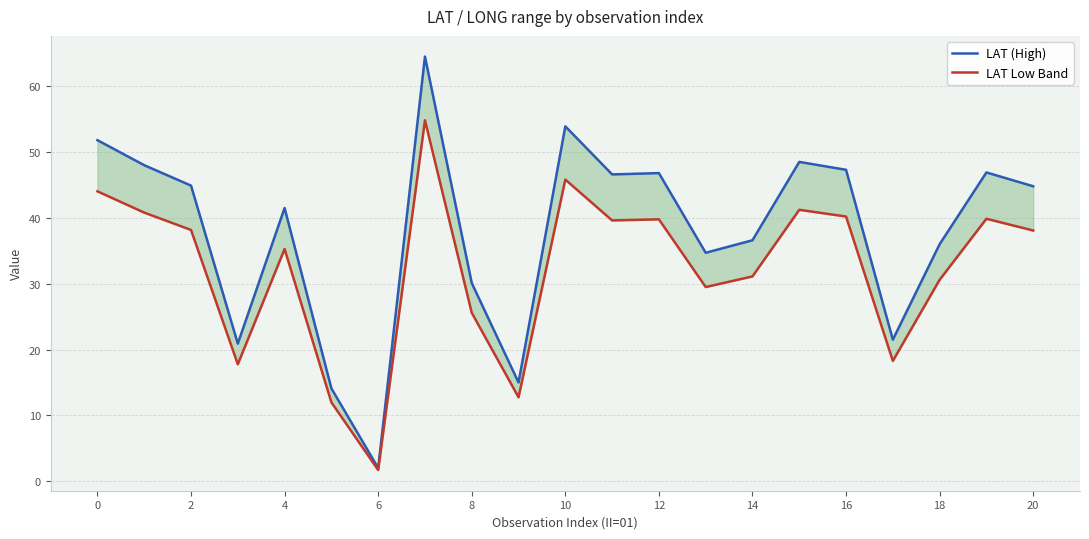

Reading right to left, transcribe all the data shown in this chart.

LAT (High): 44.8	46.9	36.0	21.5	47.3	48.5	36.6	34.7	46.8	46.6	53.9	15.0	30.1	64.5	2.0	14.1	41.5	20.9	44.9	48.0	51.8
LAT Low Band: 38.1	39.9	30.6	18.3	40.2	41.2	31.1	29.5	39.8	39.6	45.8	12.8	25.6	54.8	1.7	12.0	35.3	17.8	38.2	40.8	44.0